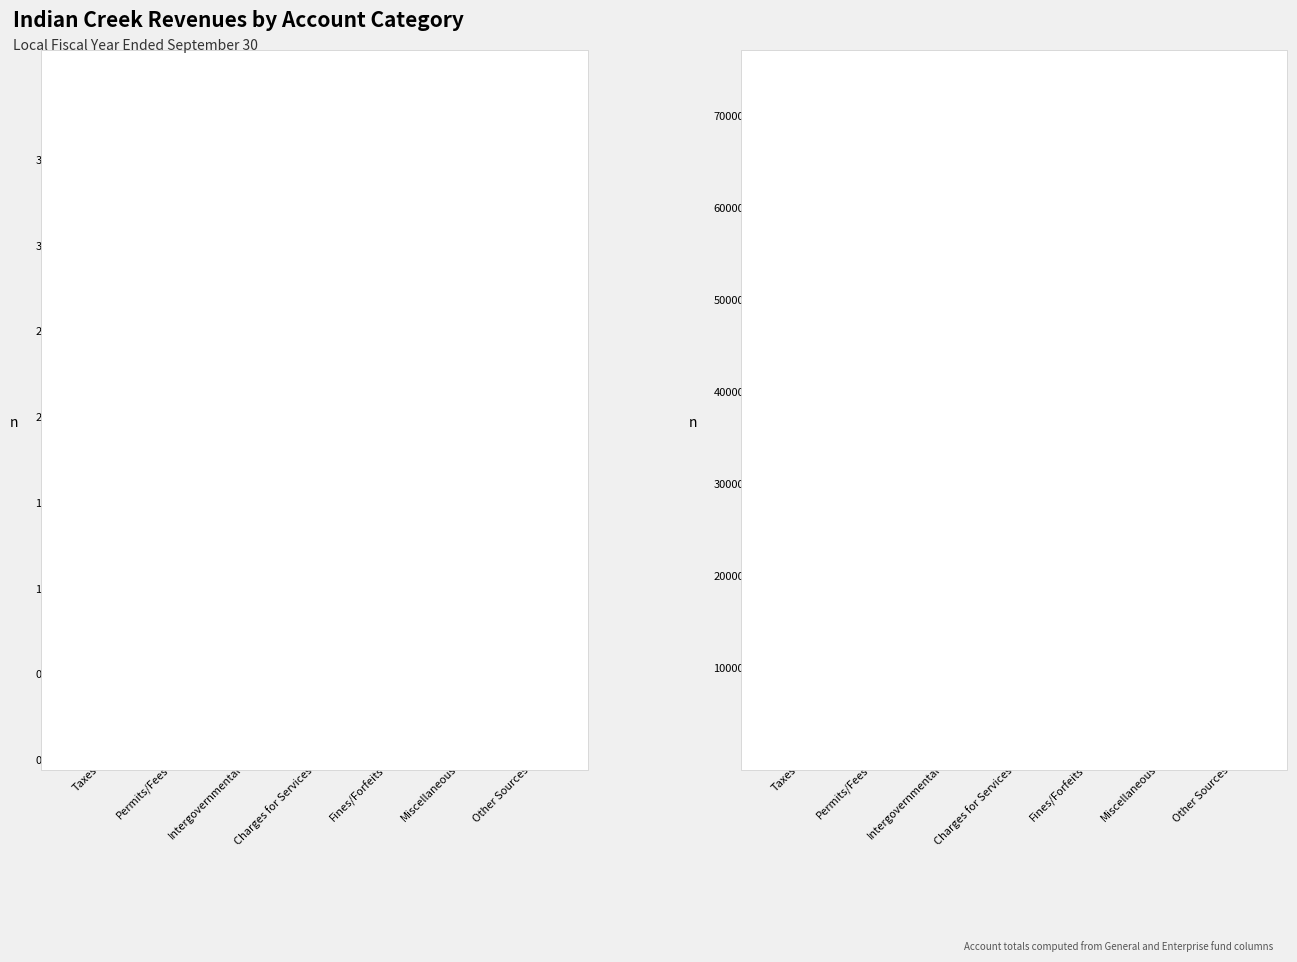

Is it true that General equals 728 at Charges for Services?

False